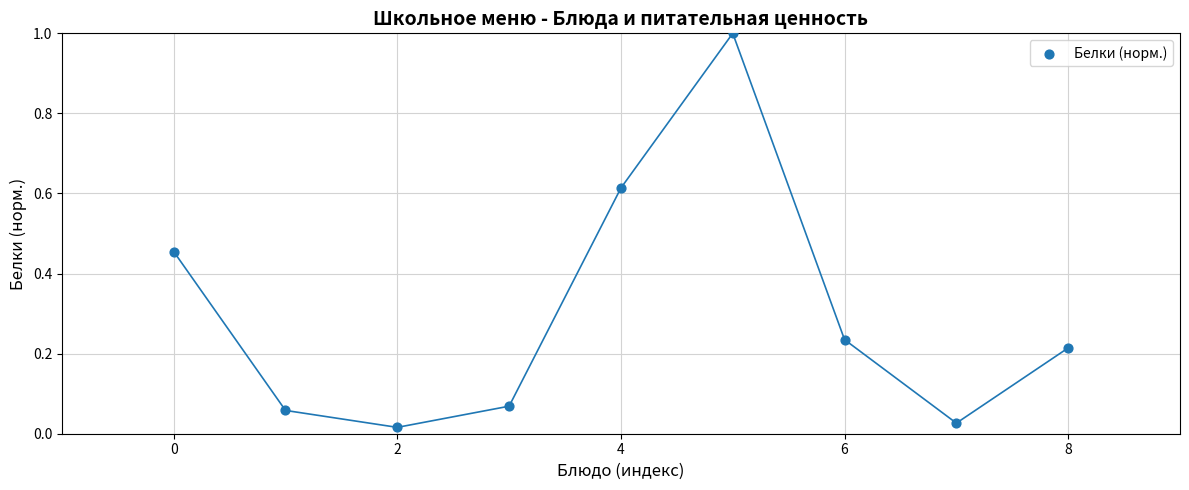

What is the range of Y values (max minus min)?

1.0